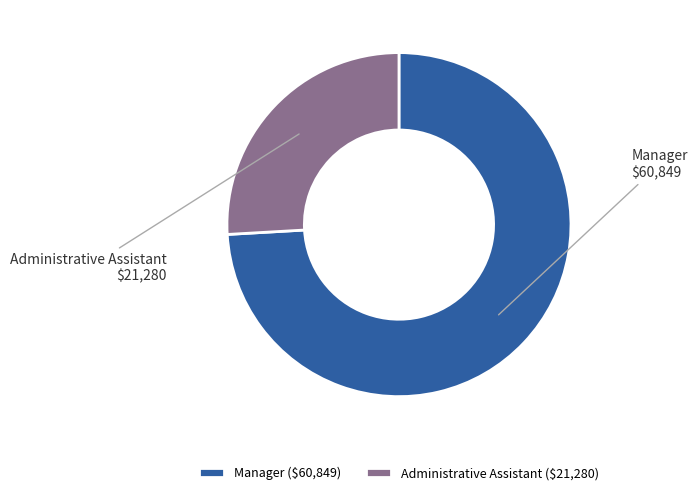

Is Manager the majority of the pie?

Yes